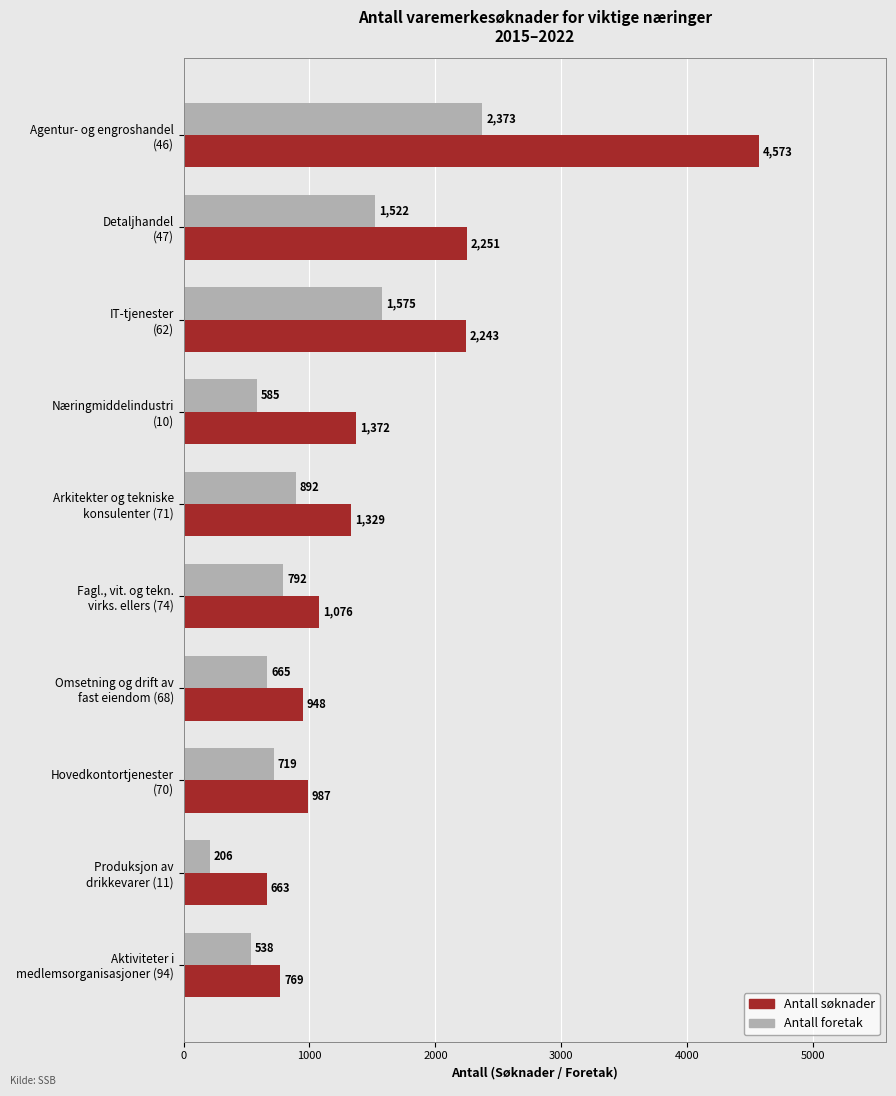

List the series in order of their overall mean, highest first.

Antall søknader, Antall foretak